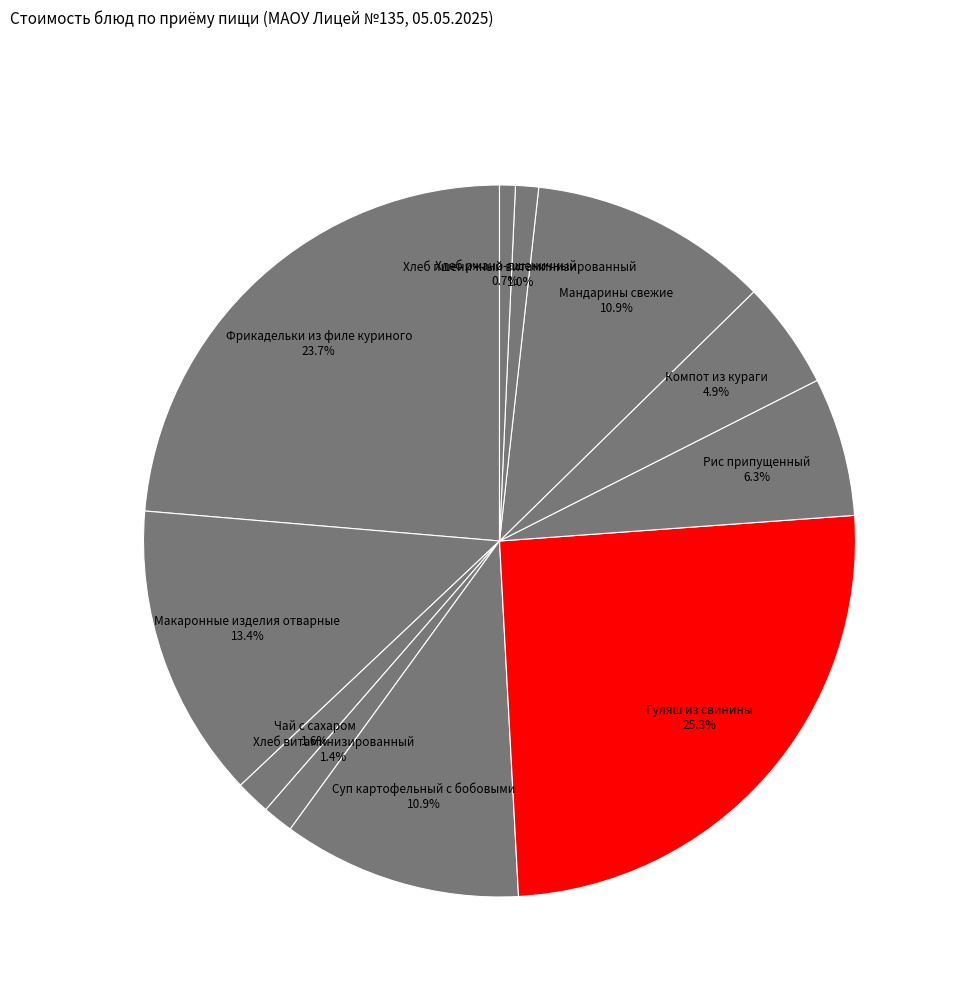

Approximately how many times larger is the value at Макаронные изделия отварные compared to Рис припущенный?

2.1